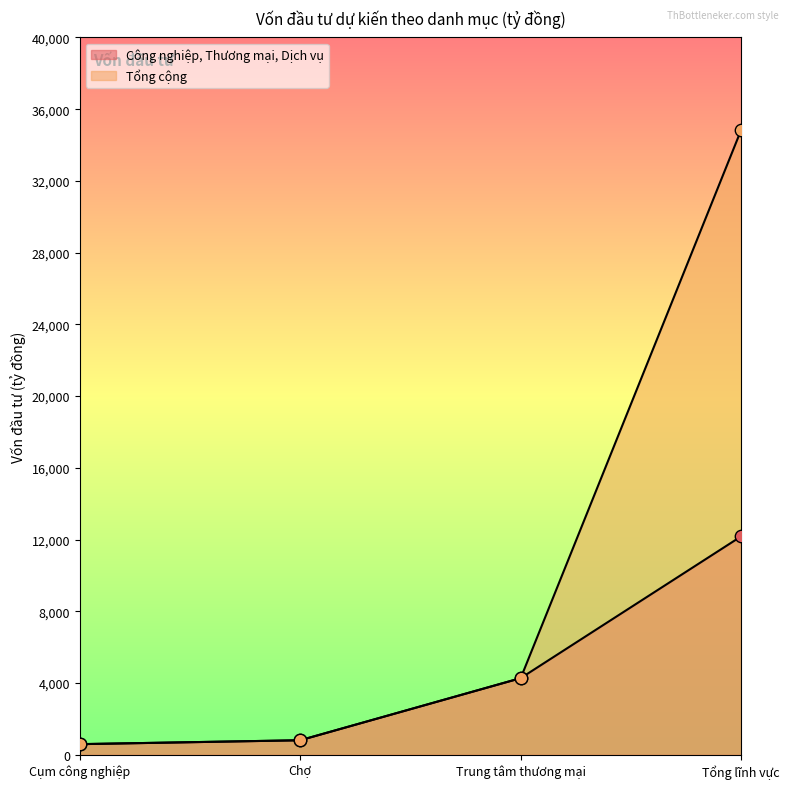

Which series reaches the maximum Y coordinate?

Tổng cộng